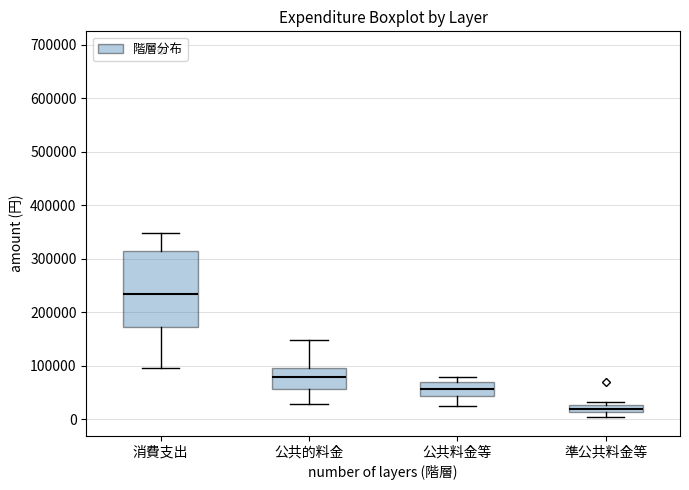

Which box has the highest median line?

消費支出